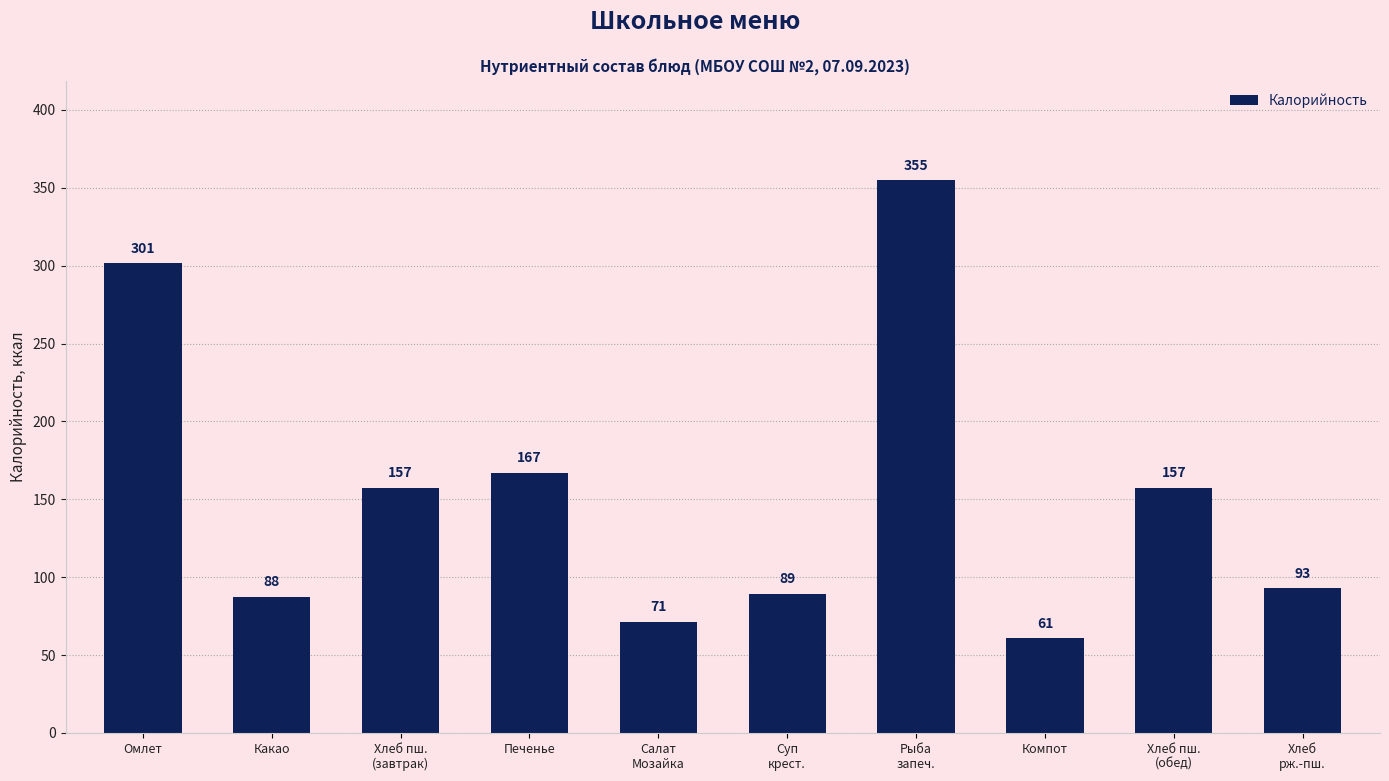

What is the minimum value shown in the chart?

60.7